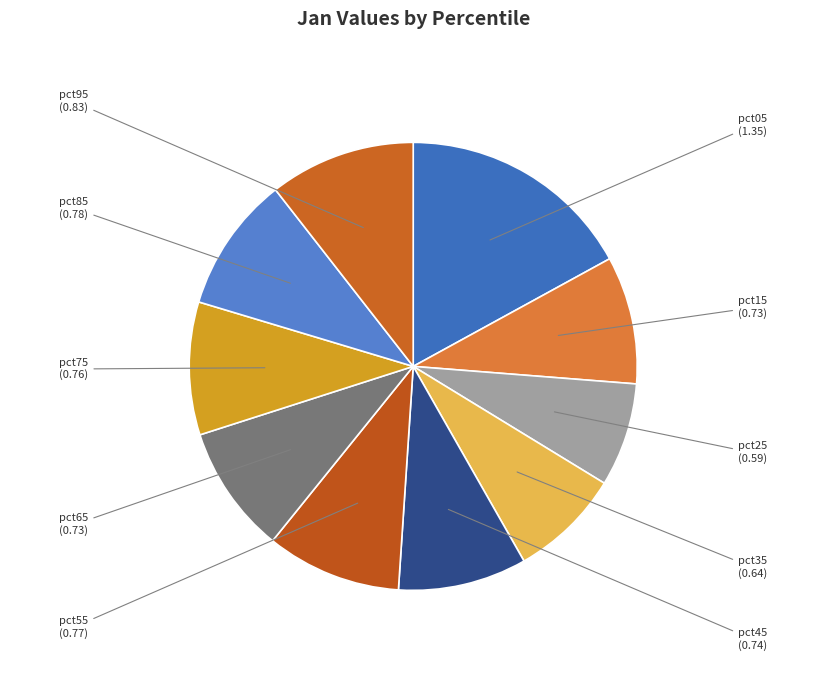

Between pct45 and pct35, which is larger?

pct45